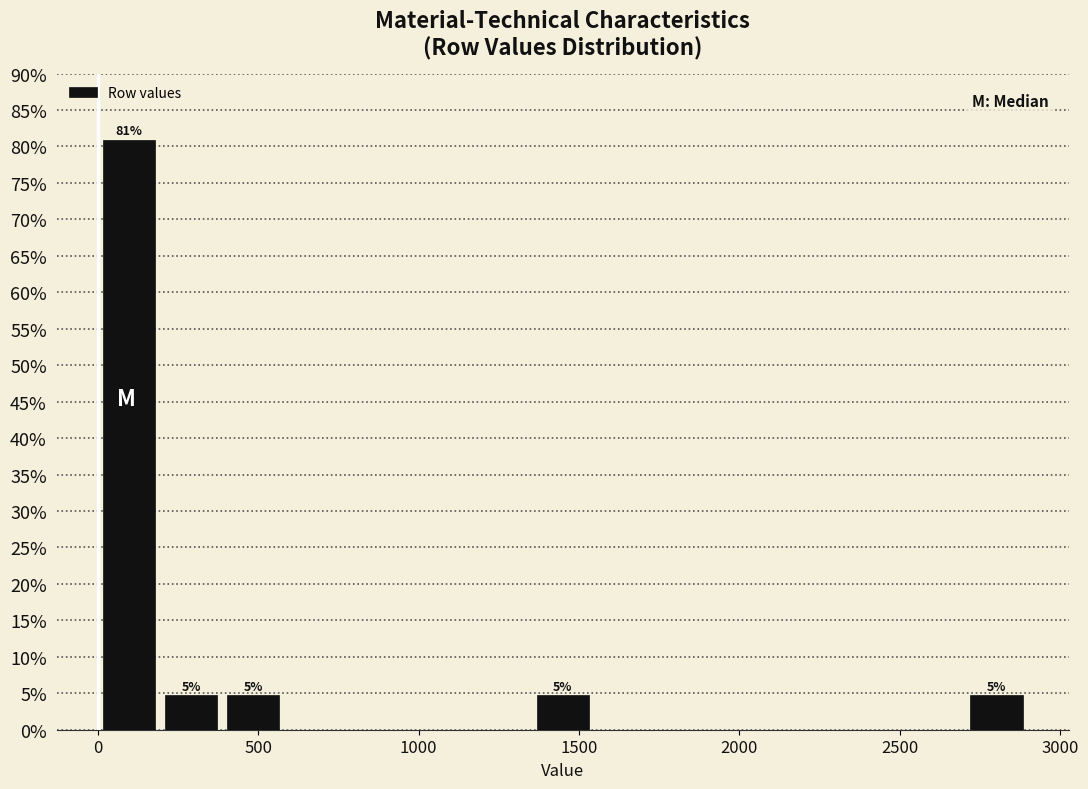

Read against the x-axis, roughly where is the centre of the tallest bar?

100